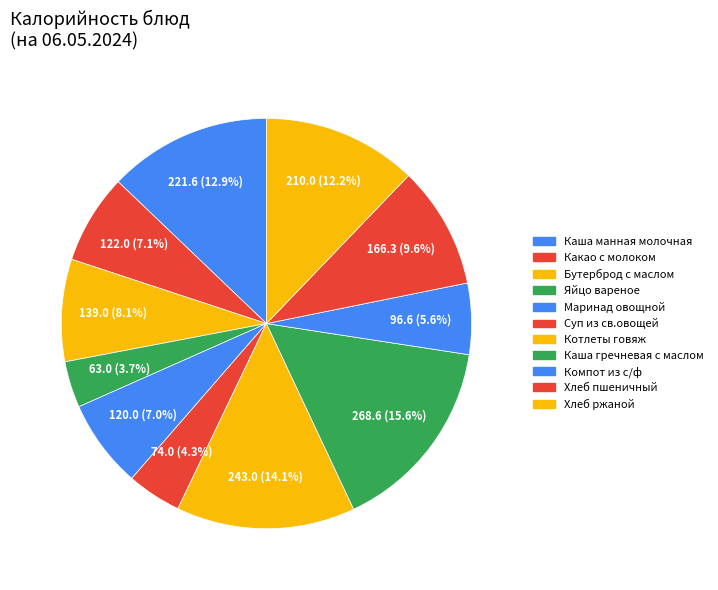

True or false: Компот из с/ф accounts for 1% of the total.

False